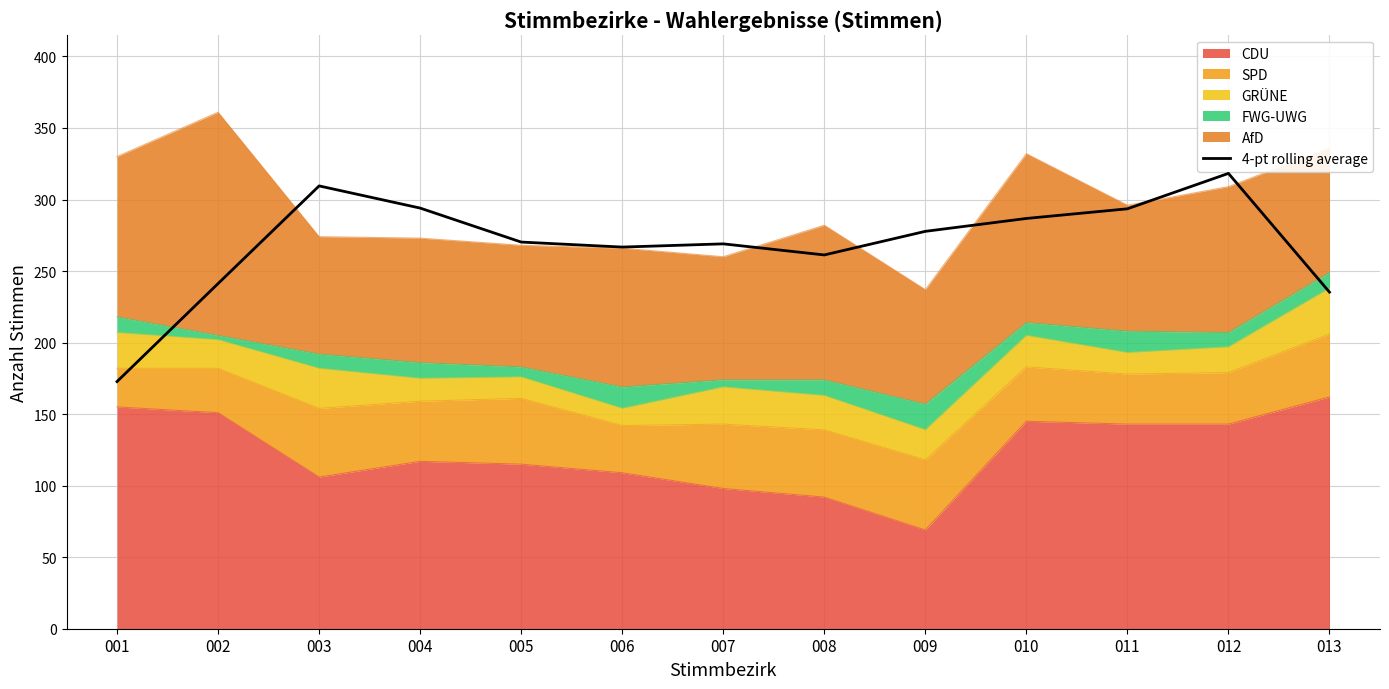

Reading left to right, transcribe all the data shown in this chart.

001=172.8	002=241.2	003=309.5	004=294.0	005=270.2	006=266.8	007=269.0	008=261.2	009=277.8	010=286.8	011=293.5	012=318.2	013=235.2